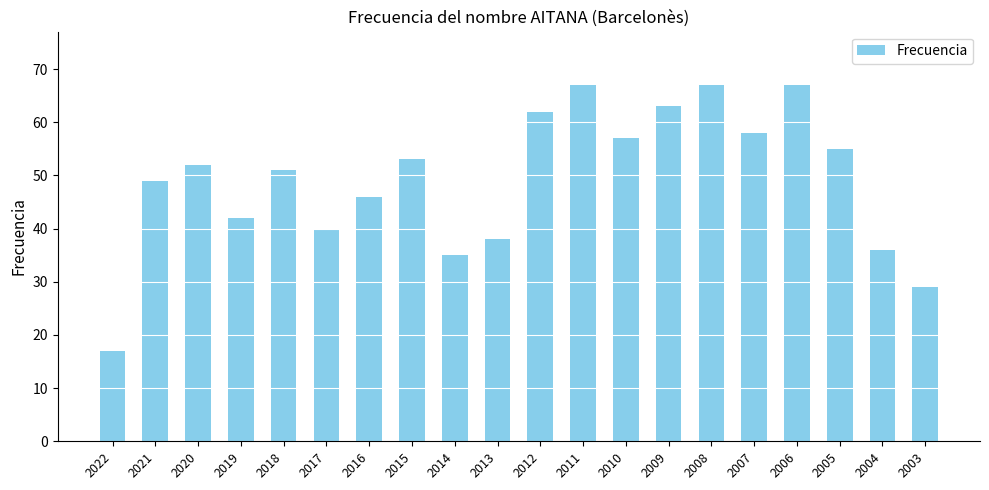

The chart shows a value of 41 at 2008. True or false?

False